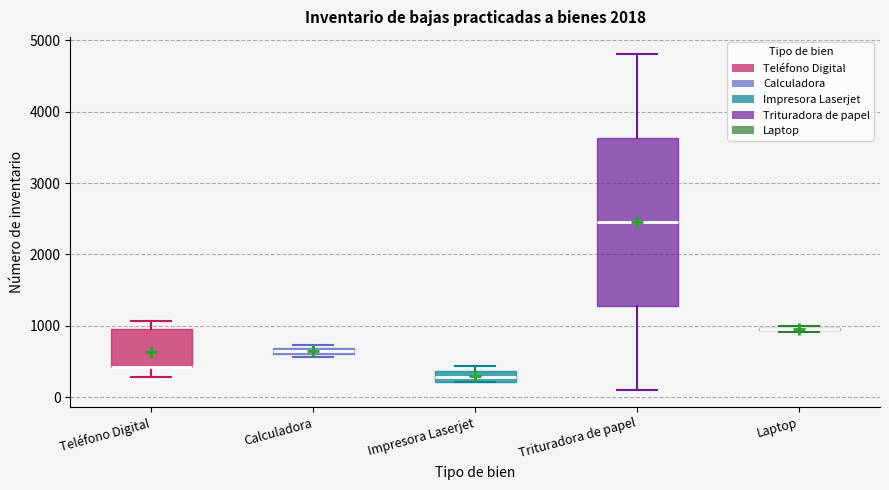

Which box is the tallest, from its lower edge to its upper edge?

Trituradora de papel